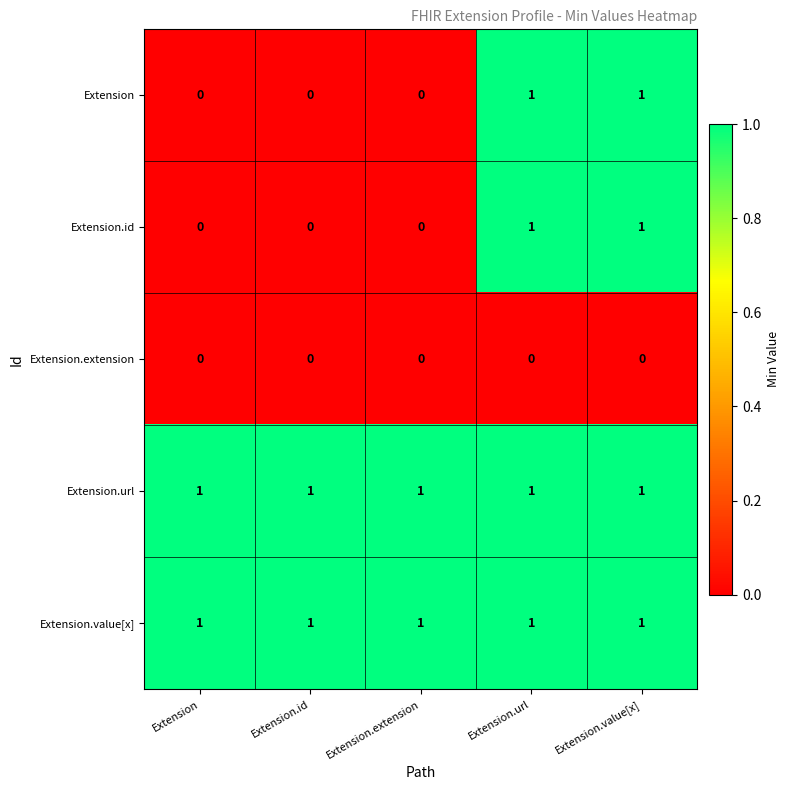

At how many categories does at least one series exceed 0?

5